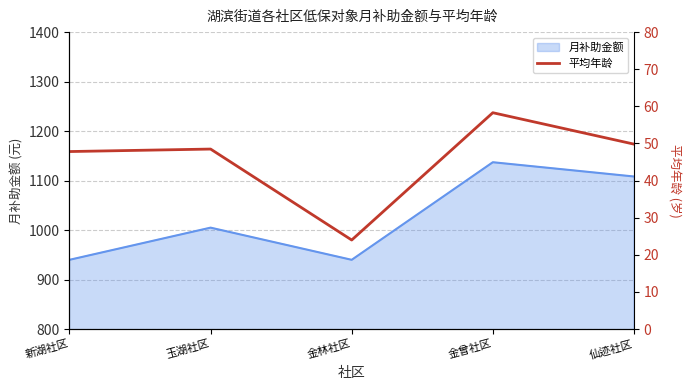

What is the label of the 5th point from the left?

仙迹社区